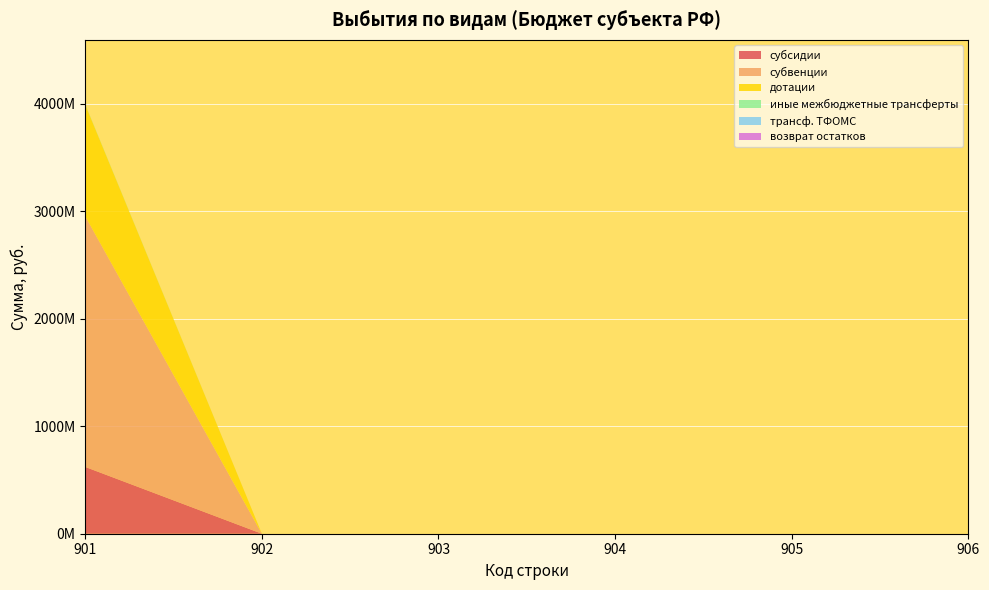

Reading left to right, what are all the values shown in this chart?

субсидии: 621524914.8	0.0	0.0	0.0	0.0	0.0
субвенции: 2332772347.7	0.0	0.0	0.0	0.0	0.0
дотации: 1038223100.0	0.0	0.0	0.0	0.0	0.0
иные межбюджетные трансферты: 3500000.0	0.0	0.0	0.0	0.0	0.0
возврат остатков: 8040.0	0.0	0.0	0.0	0.0	0.0